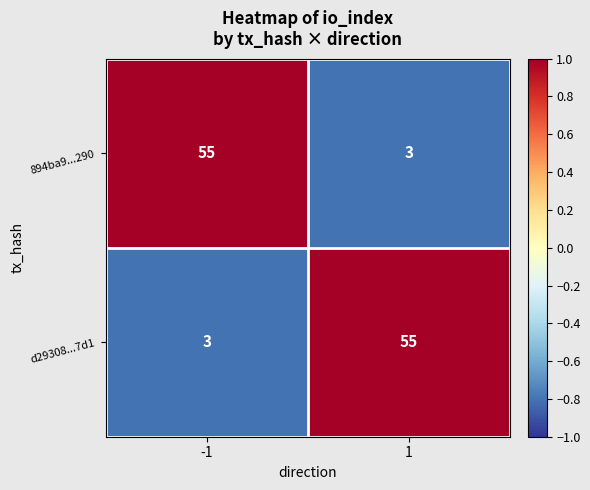

What is the greatest value displayed?

55